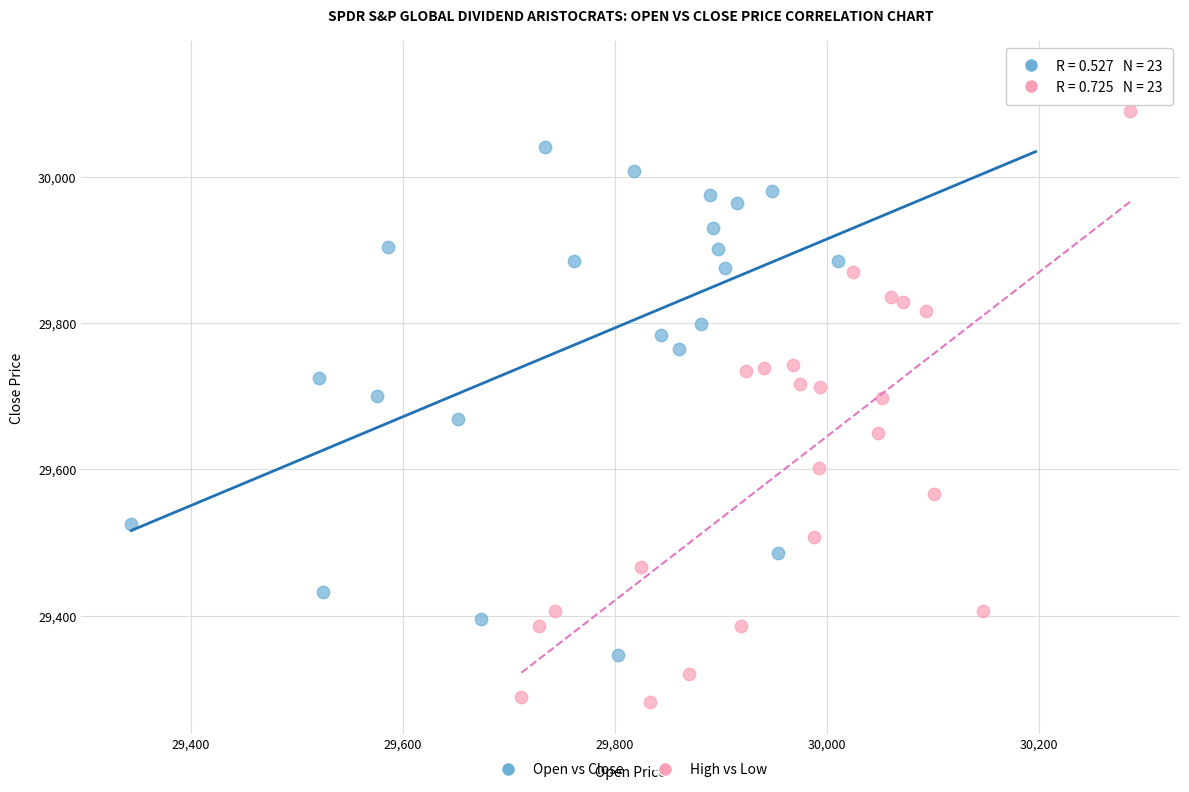

Which series has the largest Y range (max minus min)?

High vs Low